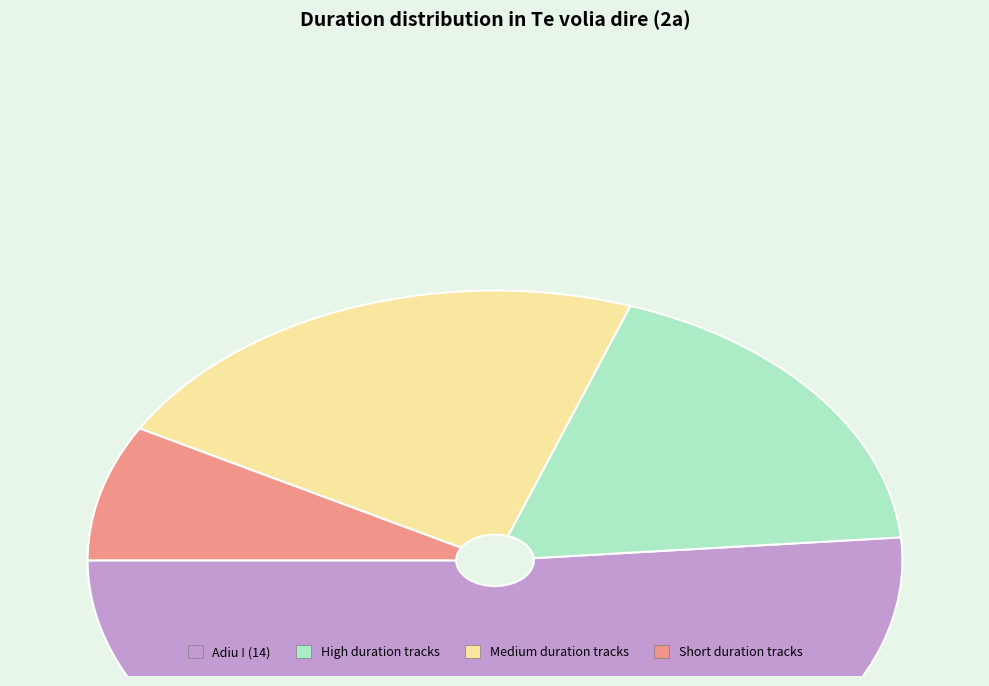

Is there any slice that represents more than half of the pie?

Yes